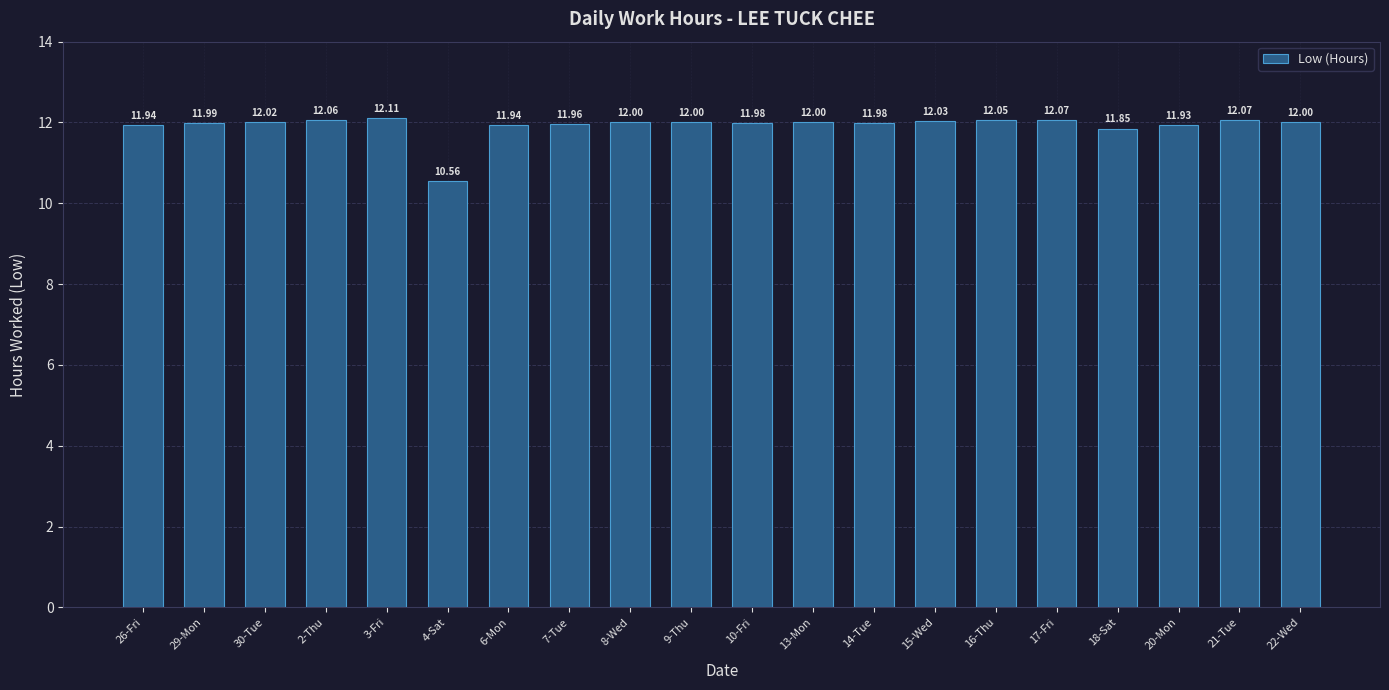

What is the minimum value shown in the chart?

10.6